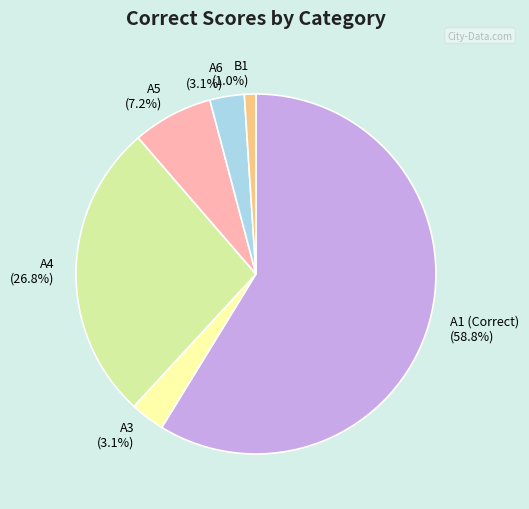

What portion of the pie excludes A6?

96.9%